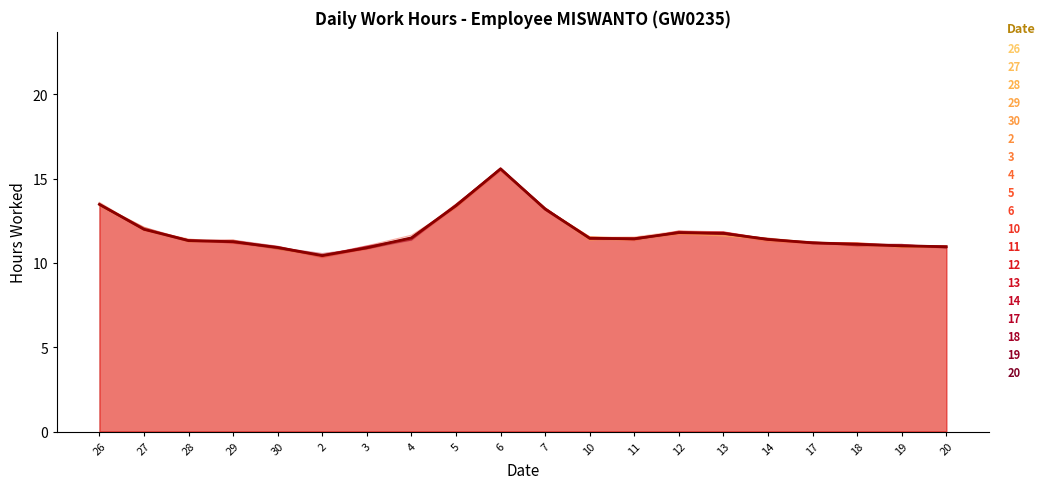

Reading left to right, extract all data points from this chart.

26=13.5	27=12.0	28=11.3	29=11.3	30=10.9	2=10.4	3=10.9	4=11.5	5=13.4	6=15.6	7=13.2	10=11.5	11=11.4	12=11.8	13=11.8	14=11.4	17=11.2	18=11.1	19=11.0	20=11.0